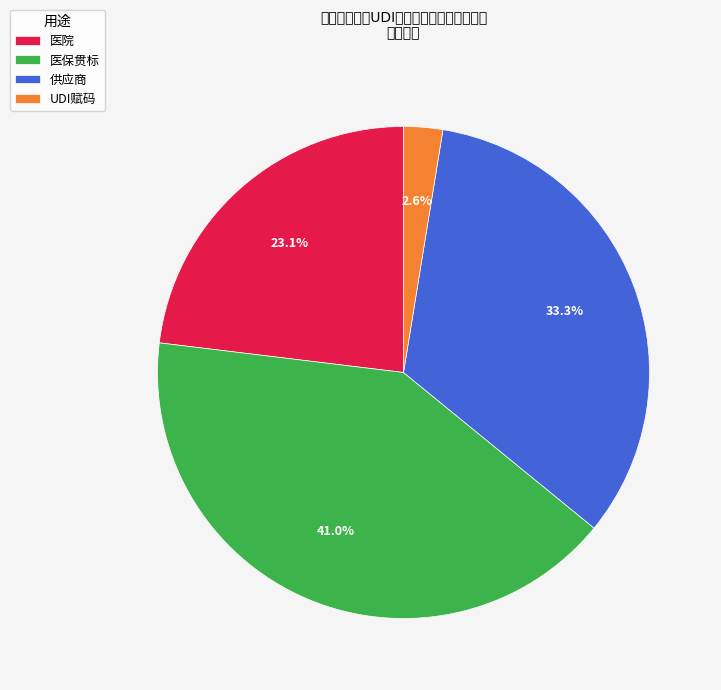

What percentage is the 供应商 slice, to the nearest percent?

33%